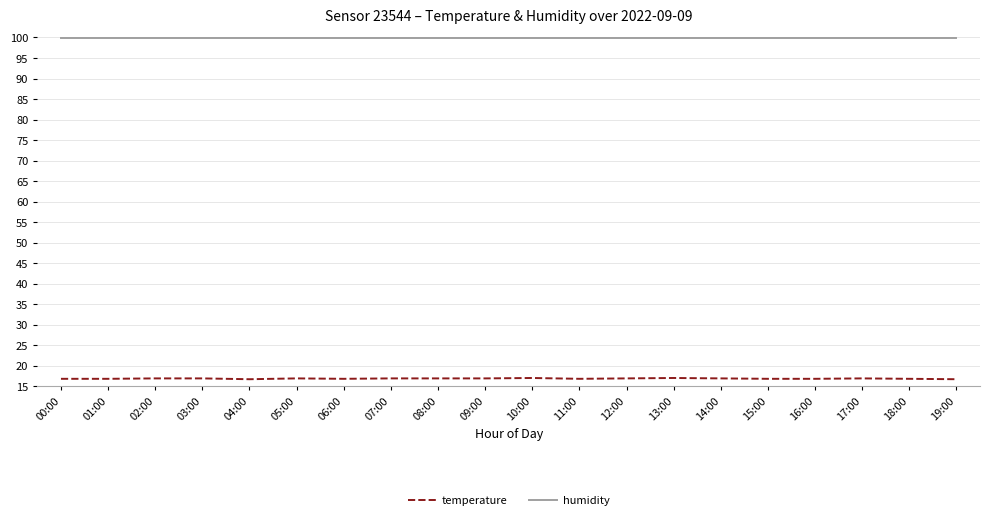

What is the difference between the highest and lowest values at 07:00?

83.0